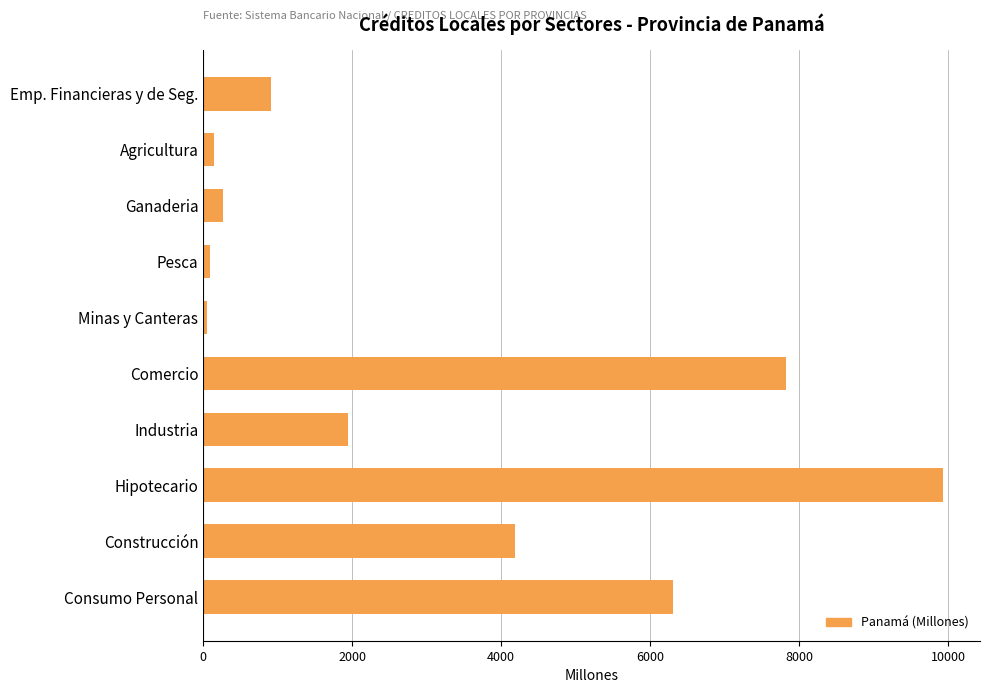

What is the ratio of the value at Industria to the value at Construcción?

0.5